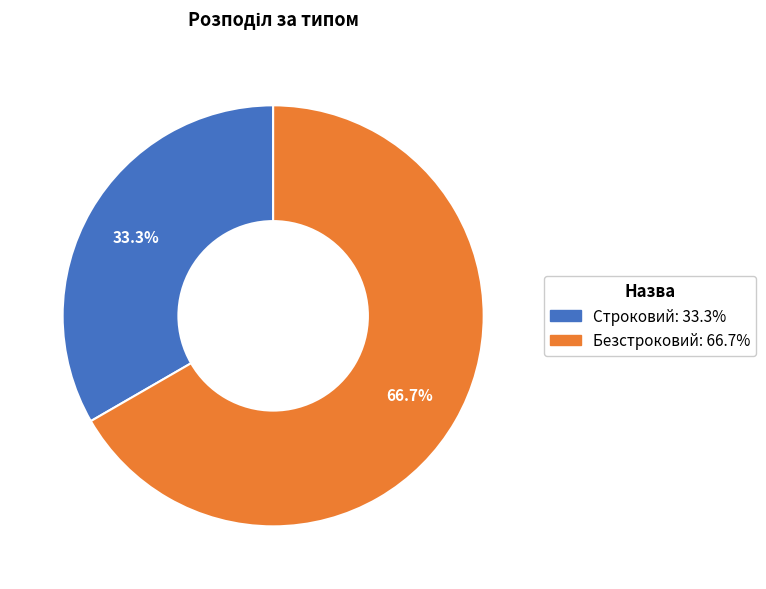

Which category has the smallest portion of the pie?

Строковий